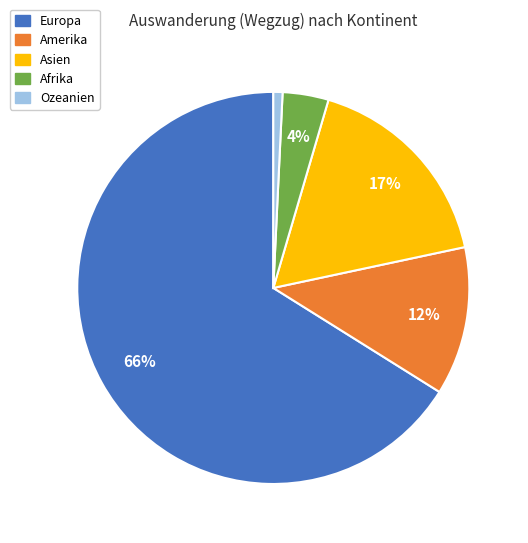

Which slice is the smallest?

Ozeanien